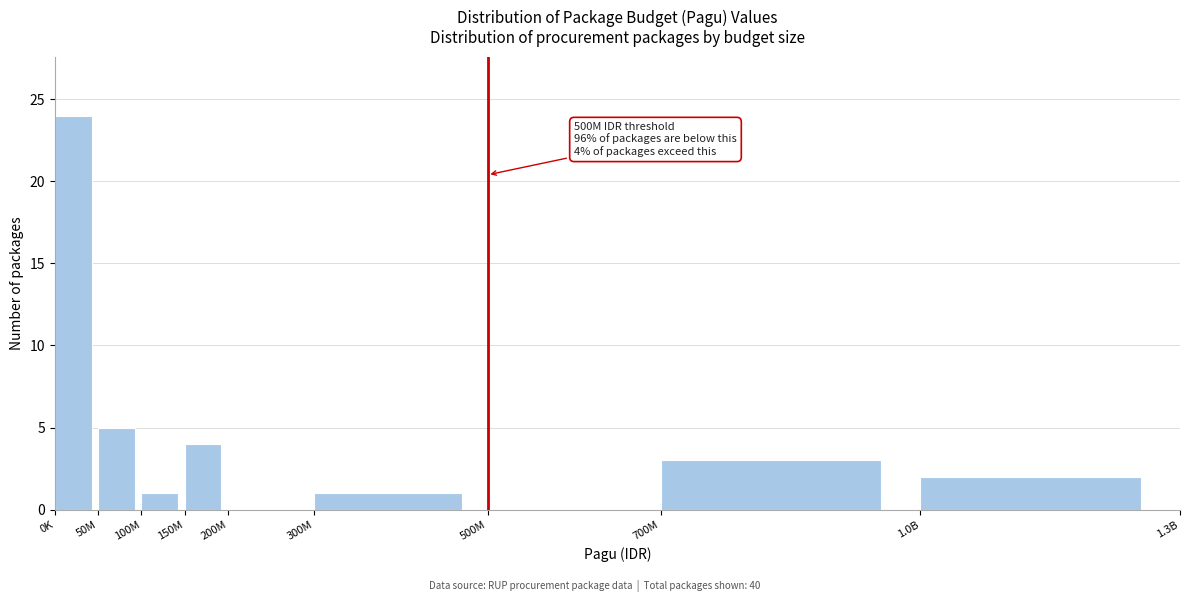

Reading left to right, transcribe all the data shown in this chart.

0K=24	50M=5	100M=1	150M=4	200M=0	300M=1	500M=0	700M=3	1.0B=2